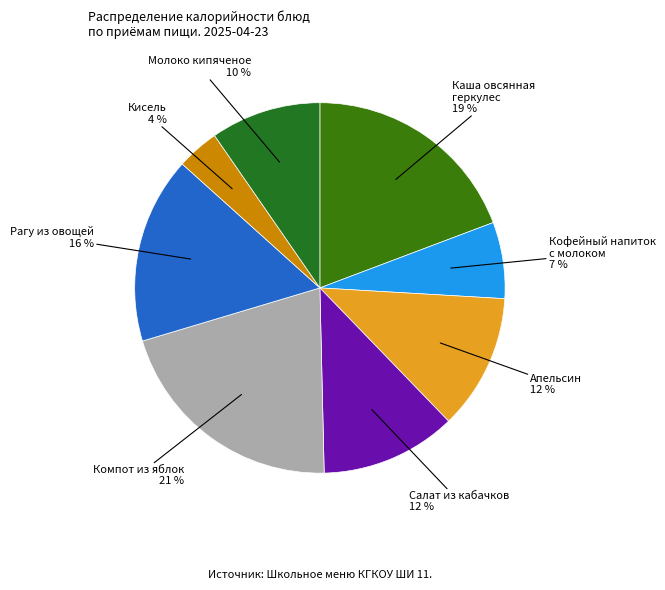

Is there any slice that represents more than half of the pie?

No